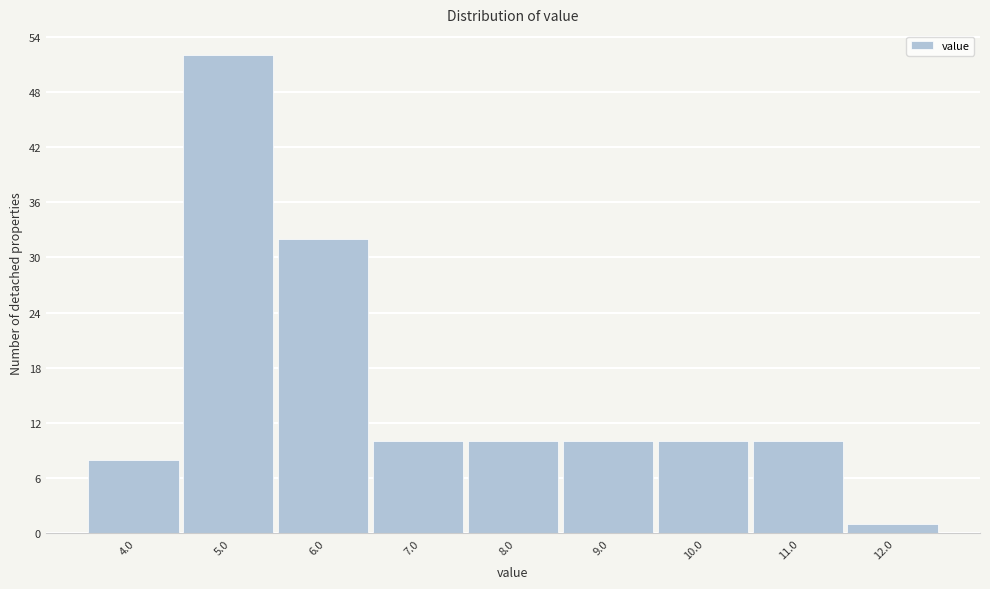

Reading left to right, list all the values displayed in this chart.

4.0=8	5.0=52	6.0=32	7.0=10	8.0=10	9.0=10	10.0=10	11.0=10	12.0=1